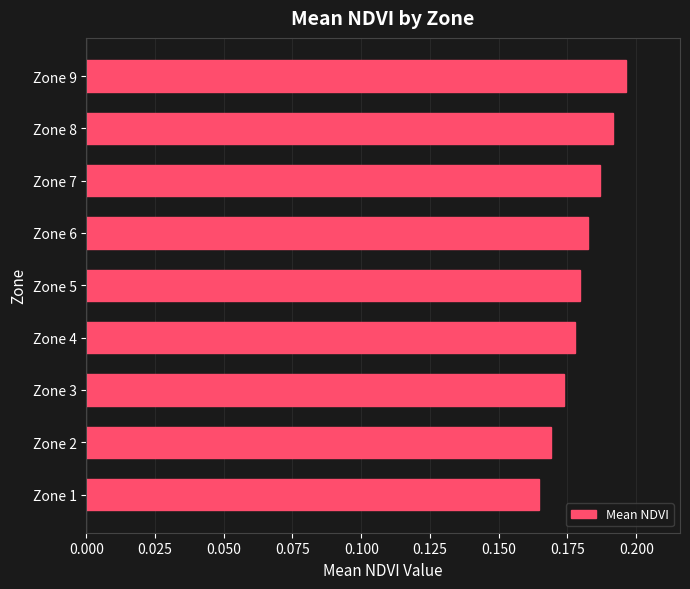

Which label corresponds to the largest value in the chart?

Zone 9